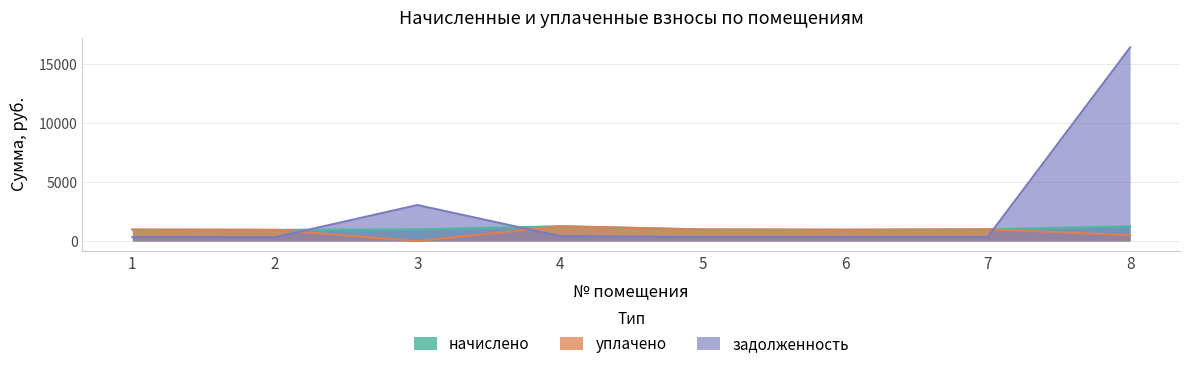

Which series ends up on top after the final intersection of начислено and задолженность?

задолженность